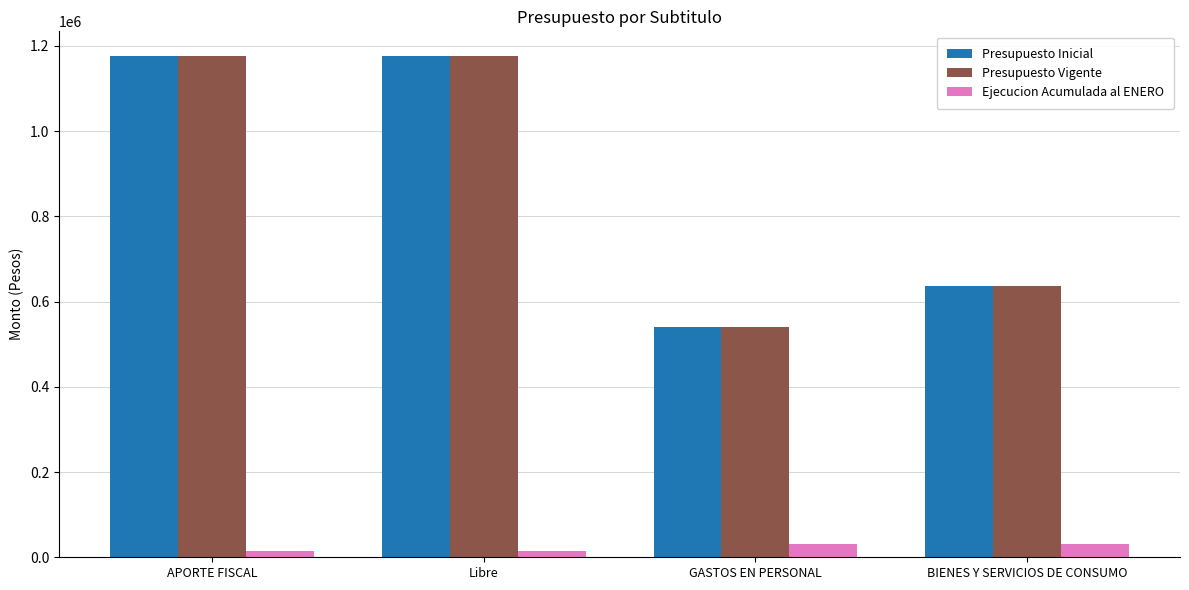

What position from the left is Libre?

2